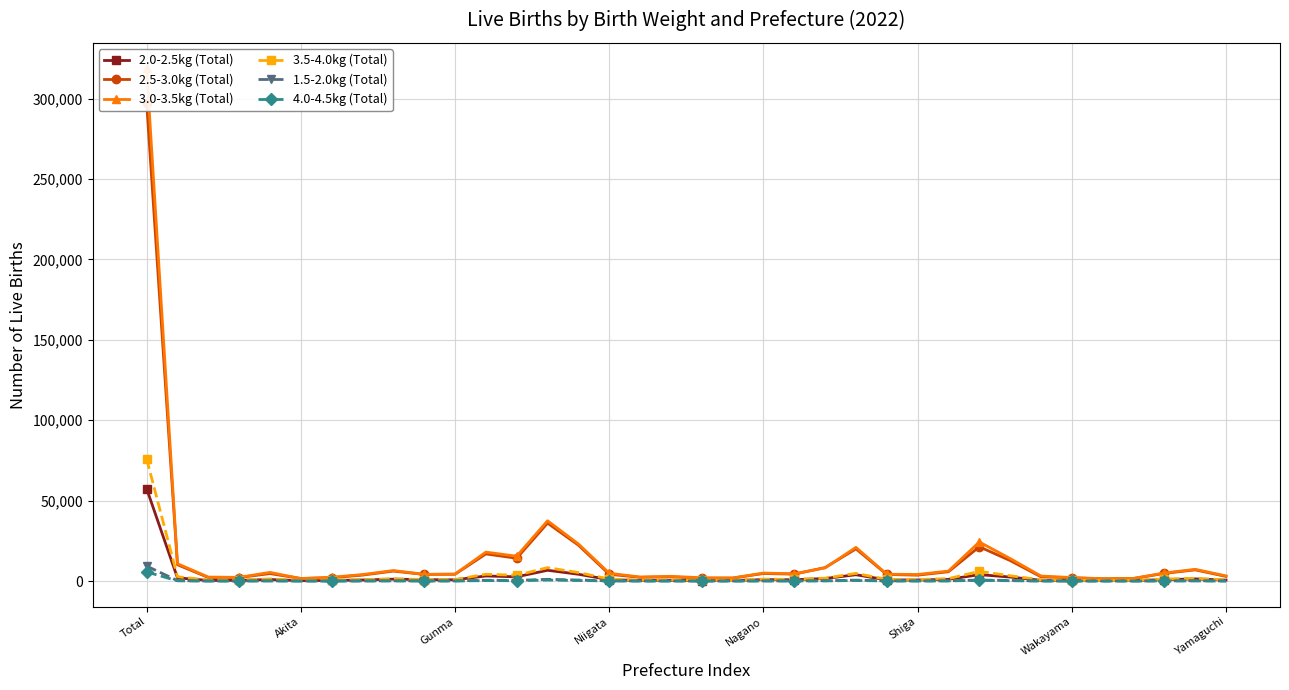

True or false: 2.5-3.0kg (Total) has more than 0 interior local peaks.

True